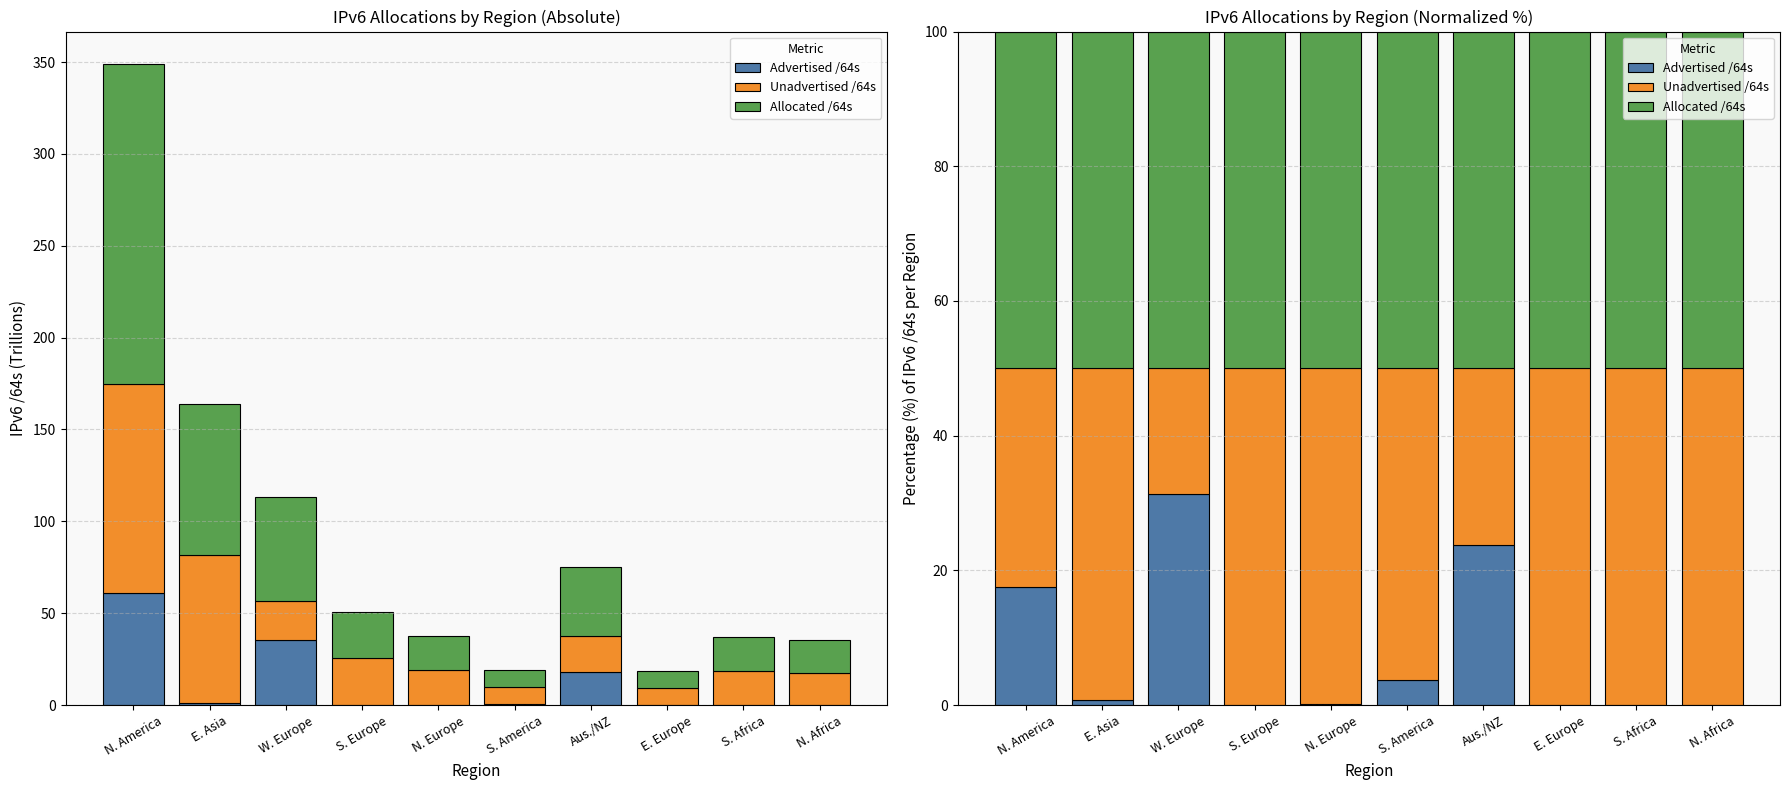

What is the total value across all series at W. Europe?

100.0